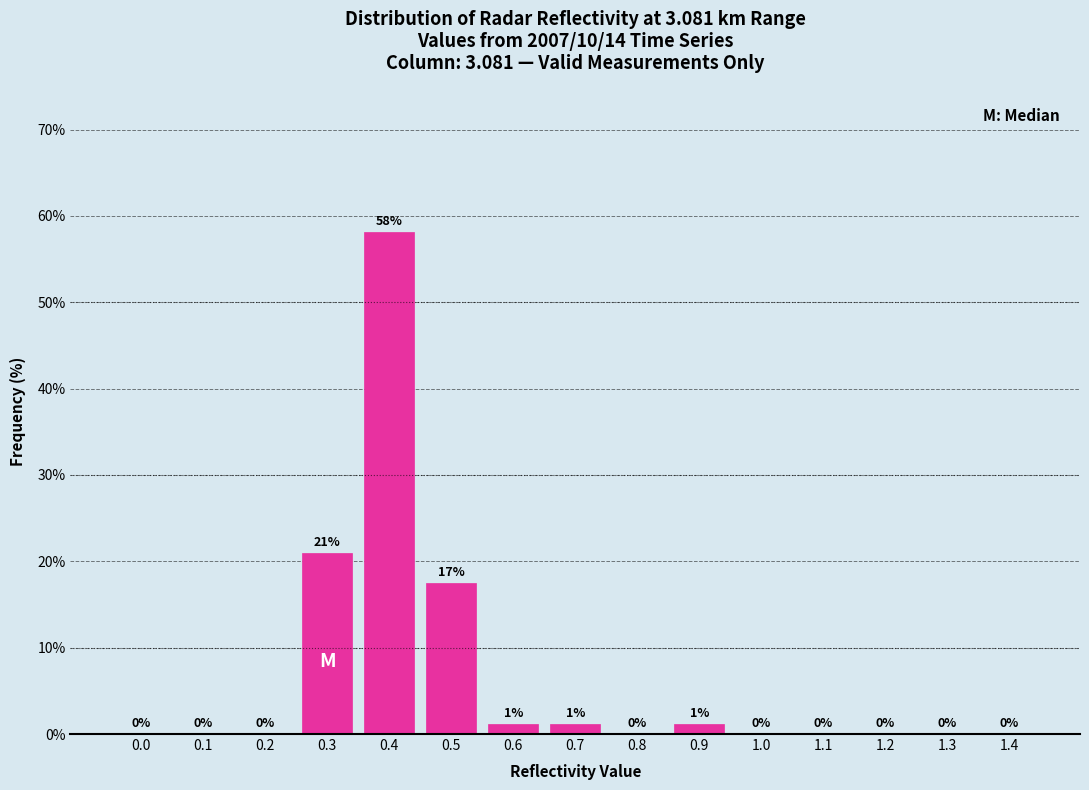

What is the greatest value displayed?

58.1